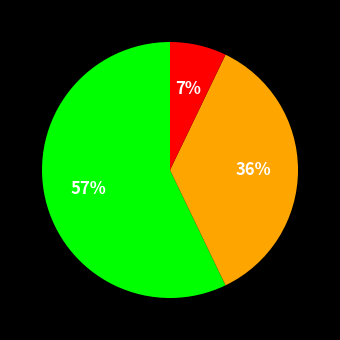

Does any single category account for the majority?

Yes